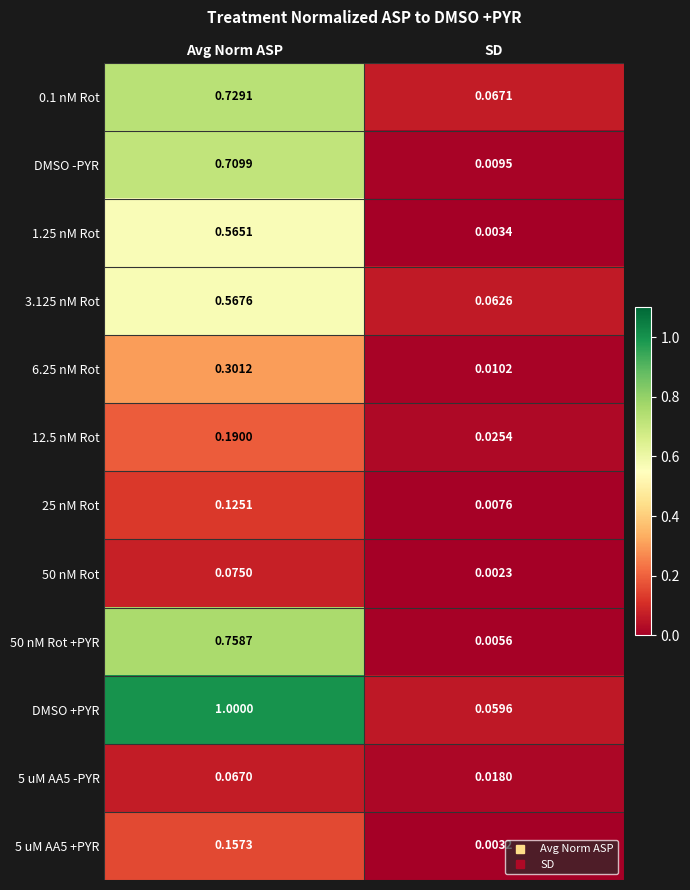

At which label is DMSO -PYR closest to 0?

SD